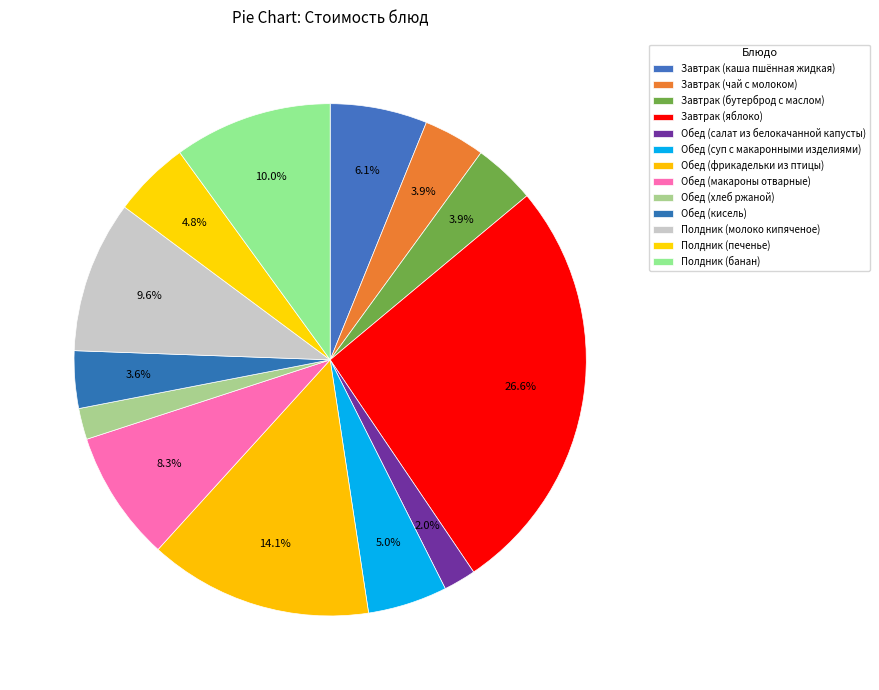

How many slices are in this pie chart?

13